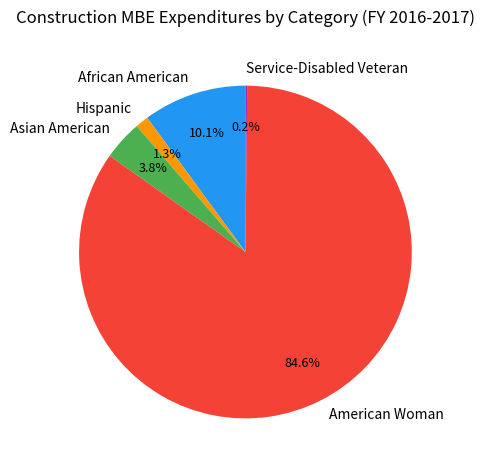

What is the majority slice?

American Woman